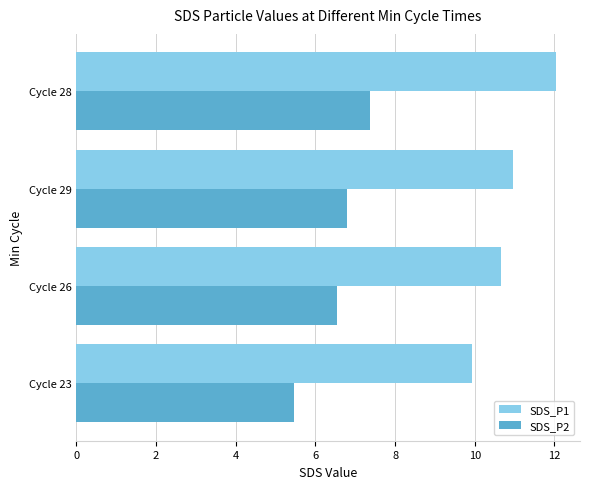

What is the lowest value of the SDS_P2 series?

5.5